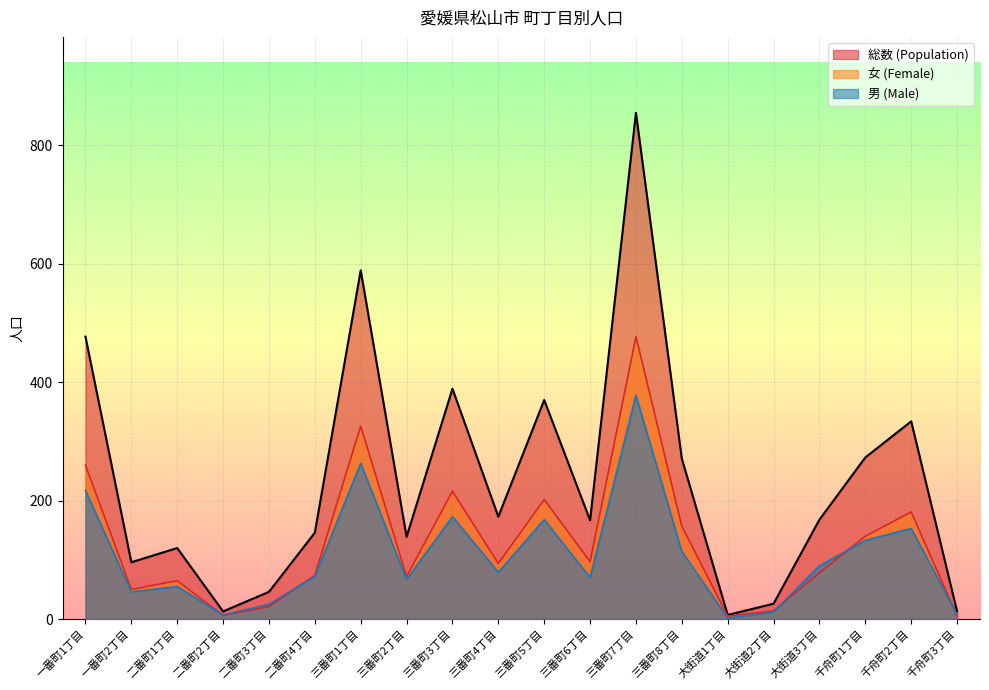

How many values in the 女 (Female) series exceed 94?

9